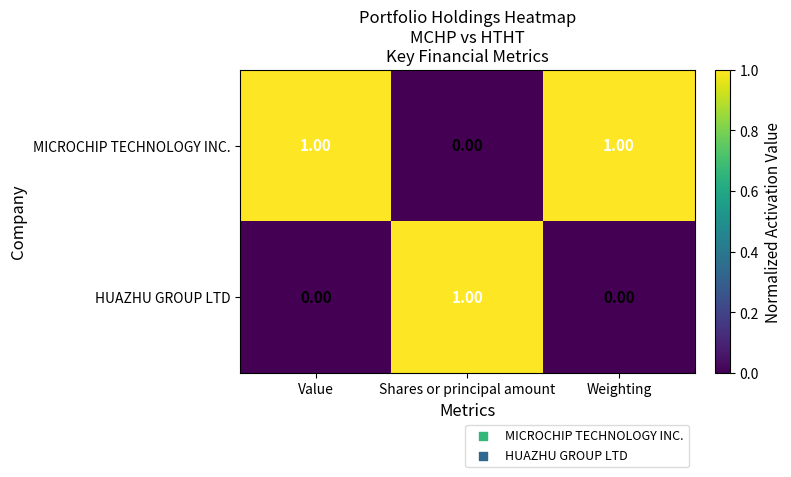

Which category has the highest value in the HUAZHU GROUP LTD series?

Shares or principal amount